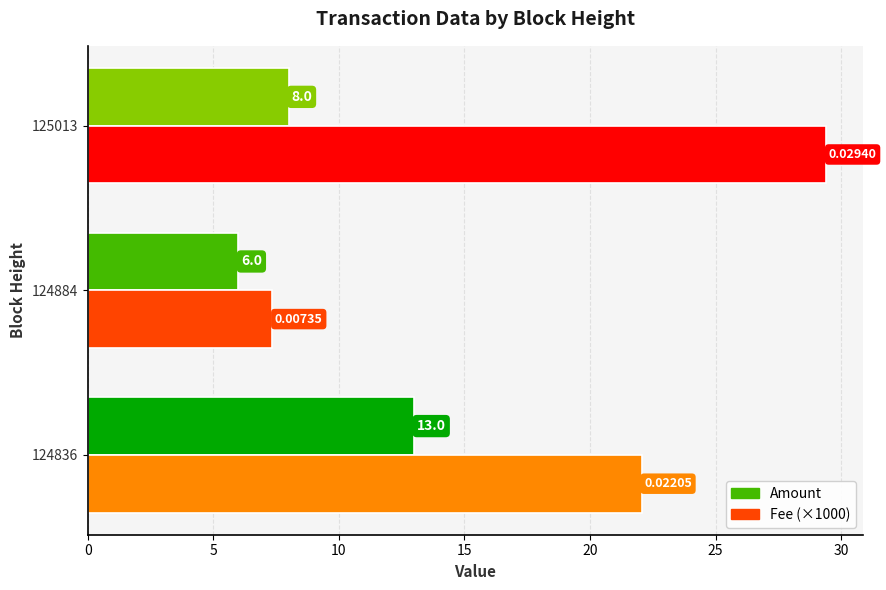

At how many categories does at least one series exceed 7?

3